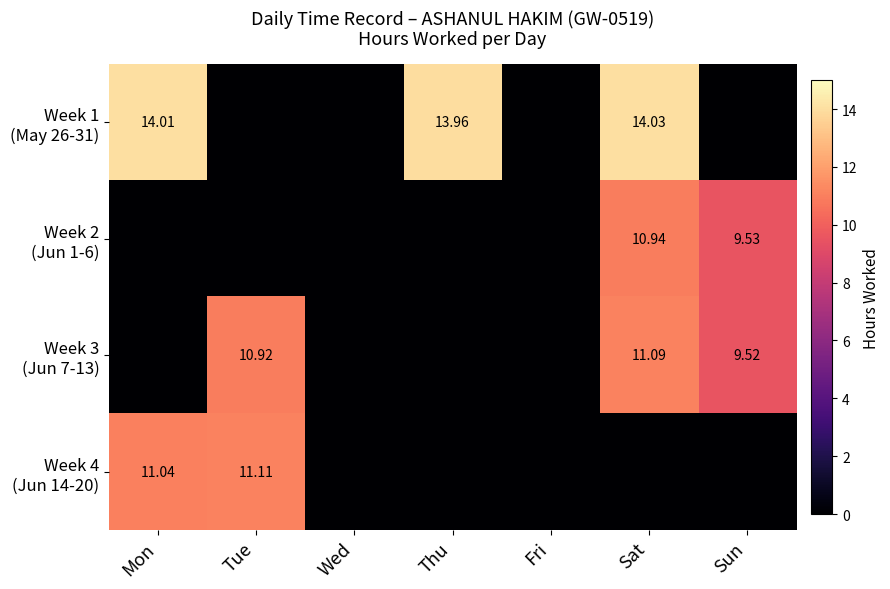

Between Thu and Fri, which is larger?

Thu